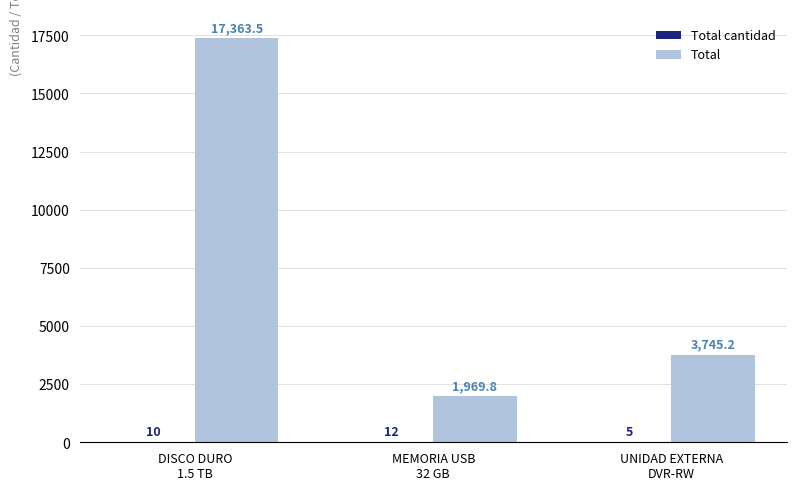

Are the bars grouped side by side (vs. stacked)?

Yes